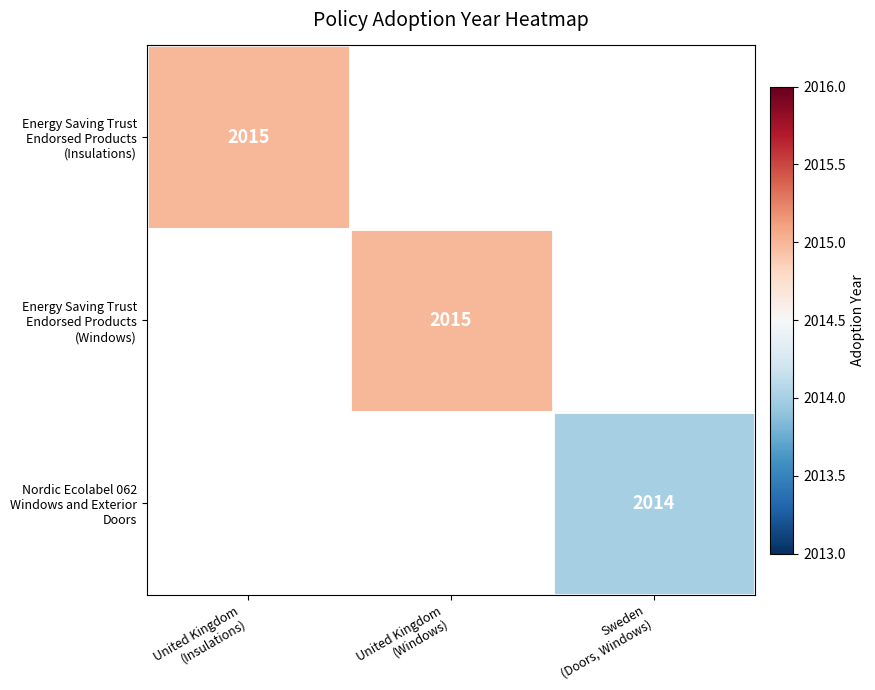

How many distinct data groups are displayed?

3